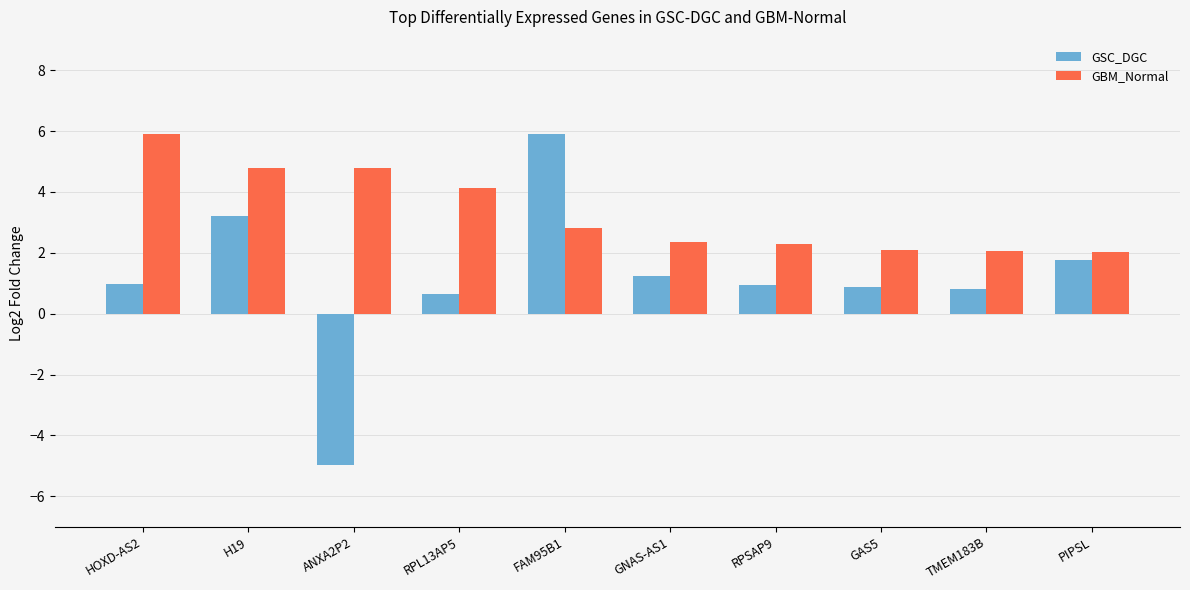

What is the spread (max minus min) of values at PIPSL?

0.3